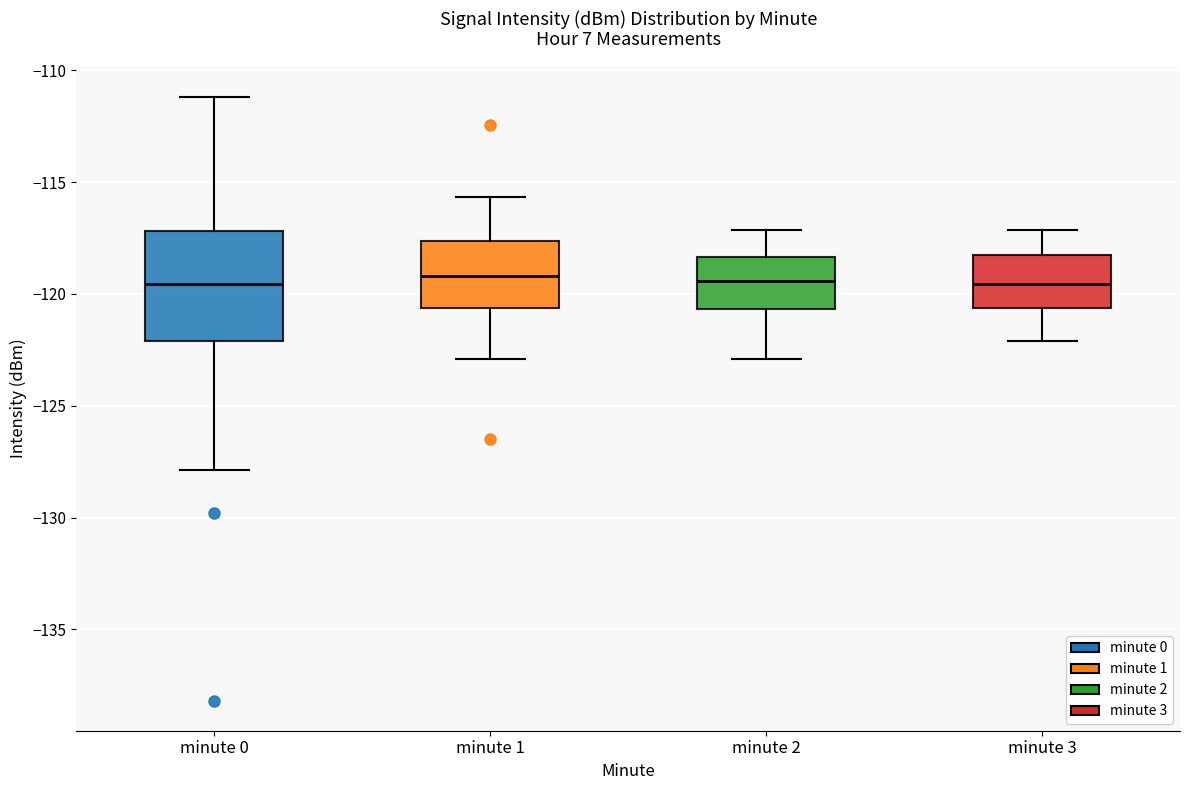

Reading left to right, transcribe this box plot: for each box, give where its median line is, the range the box spans, and where its two whiskers end, as read against the y-axis. The values are not printed on the chart, so give them approximately, as read against the axis.

minute 0: median -119.5, box -122.0 to -117.0, whiskers -128.0 to -111.0
minute 1: median -119.0, box -120.5 to -117.5, whiskers -123.0 to -115.5
minute 2: median -119.5, box -120.5 to -118.5, whiskers -123.0 to -117.0
minute 3: median -119.5, box -120.5 to -118.5, whiskers -122.0 to -117.0